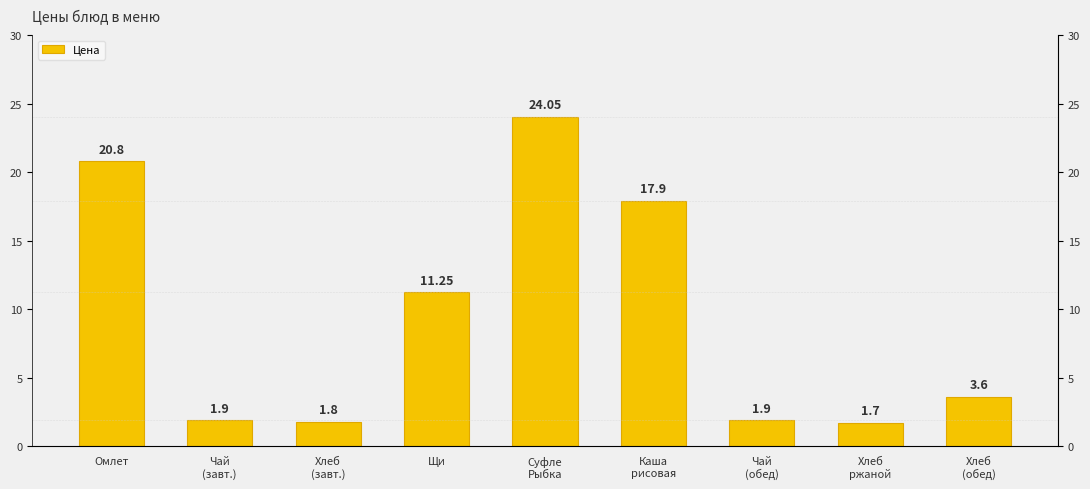

Is it true that the value at Чай
(обед) is 1.9?

True